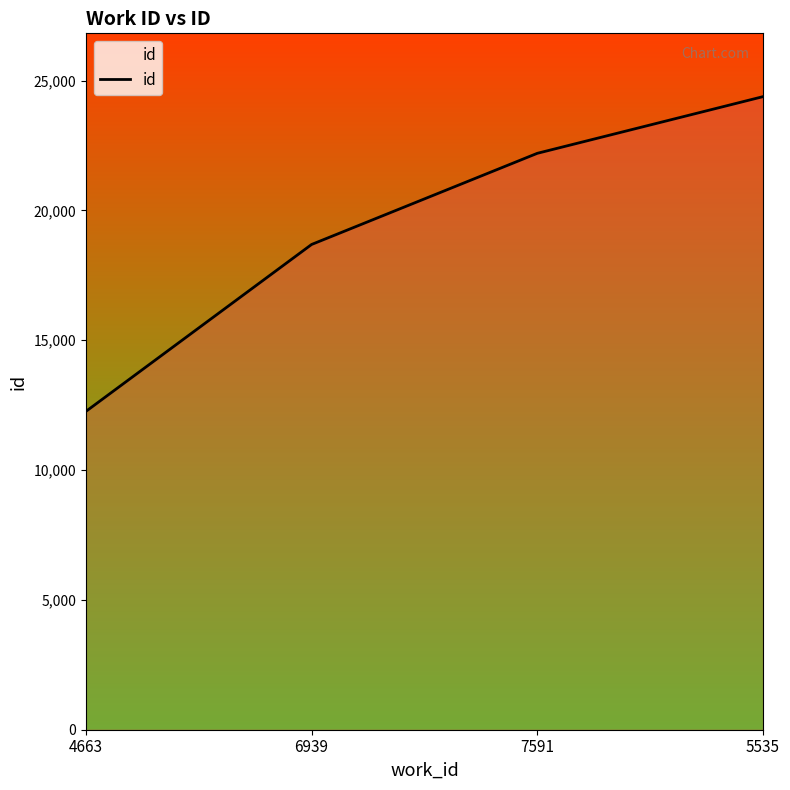

List the labels in order of value, largest first.

5535, 7591, 6939, 4663